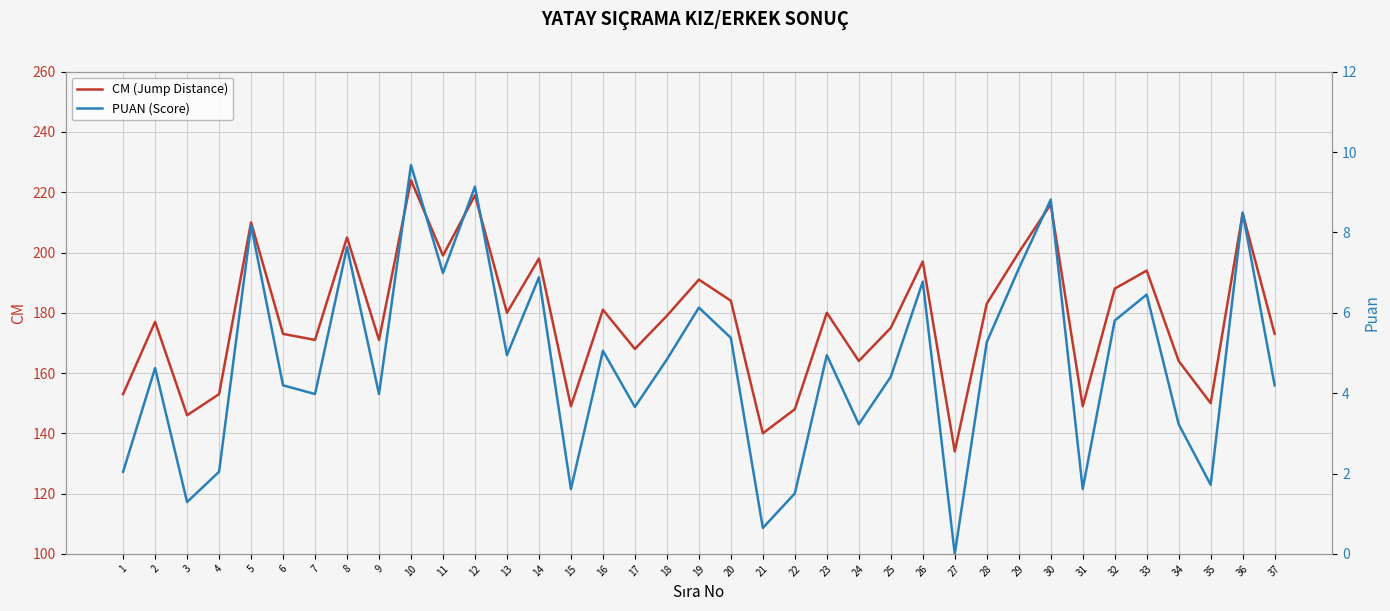

Which series has the largest total across all categories?

CM (Jump Distance)